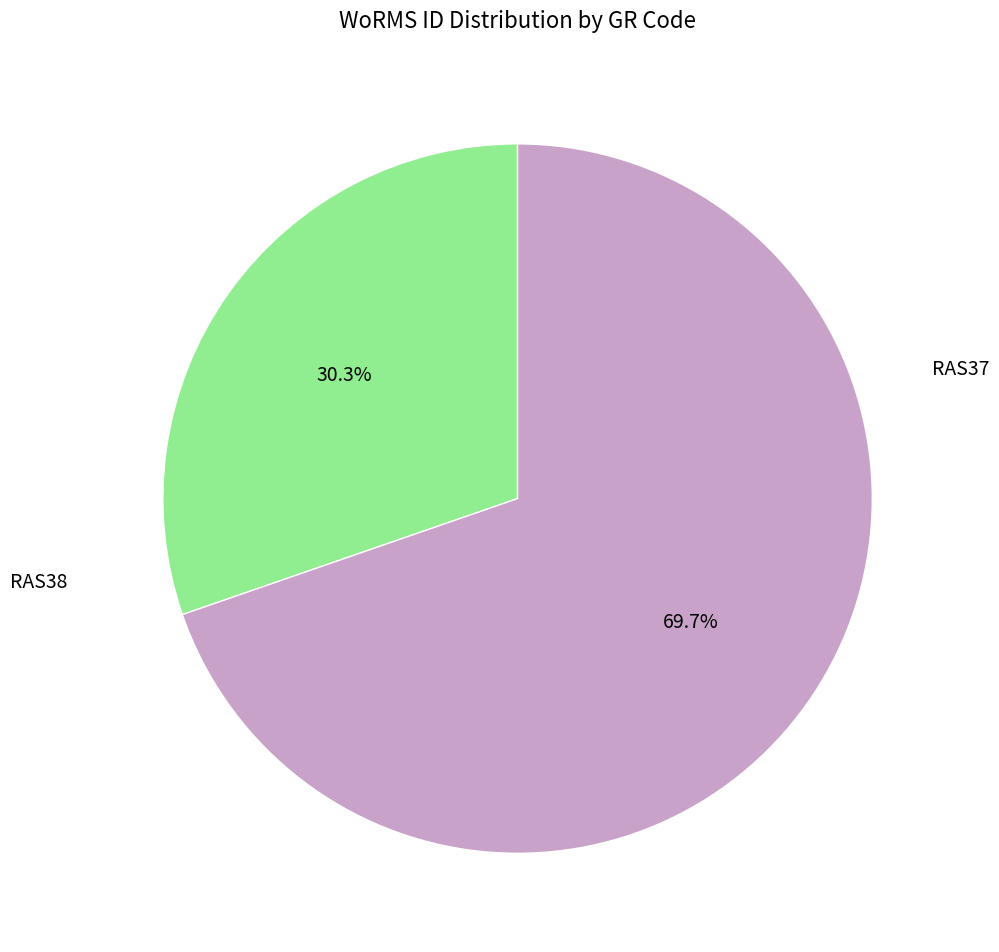

Does any single category account for the majority?

Yes